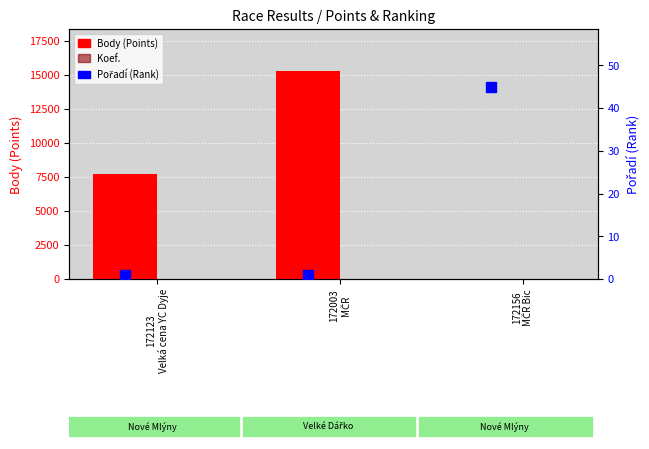

What is the average value of the Koef. series?

10